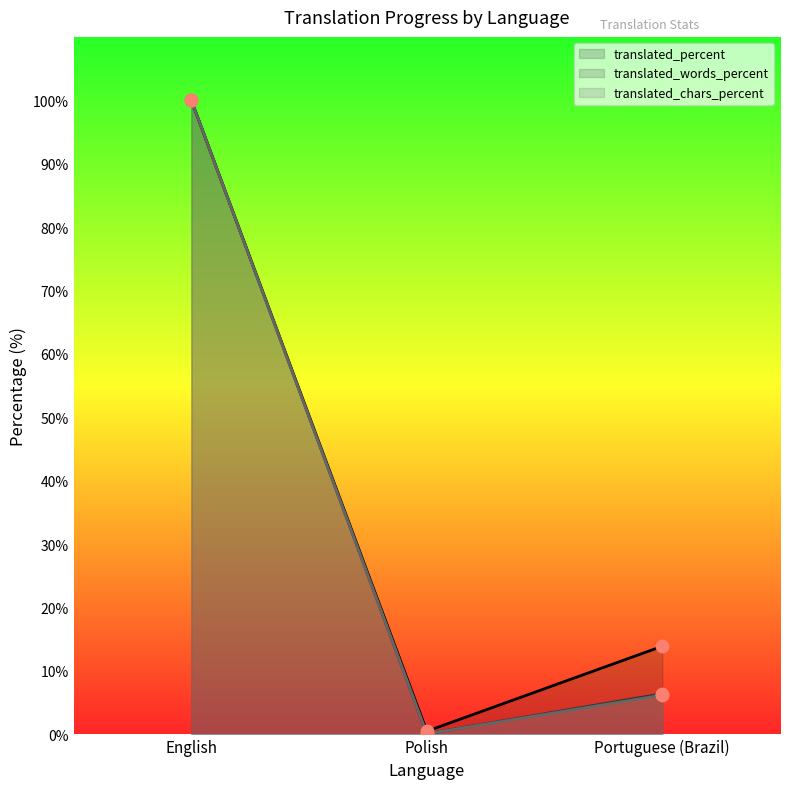

At how many categories does at least one series exceed 47?

1